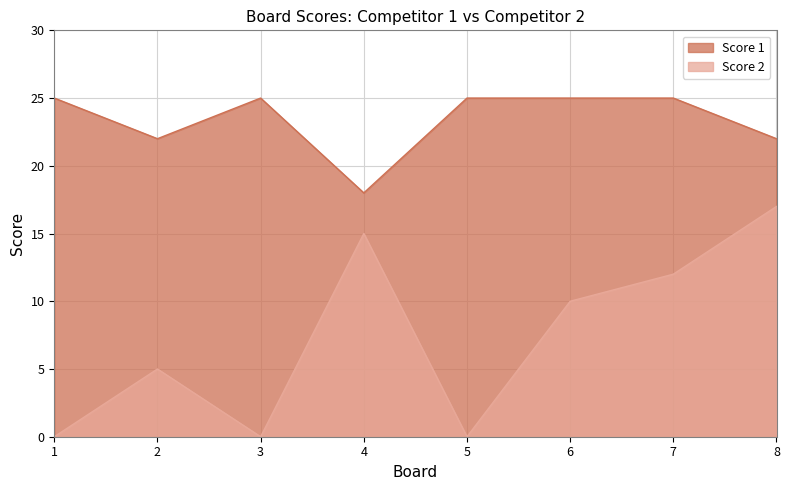

Between 3 and 7, which series saw the biggest shift?

Score 2